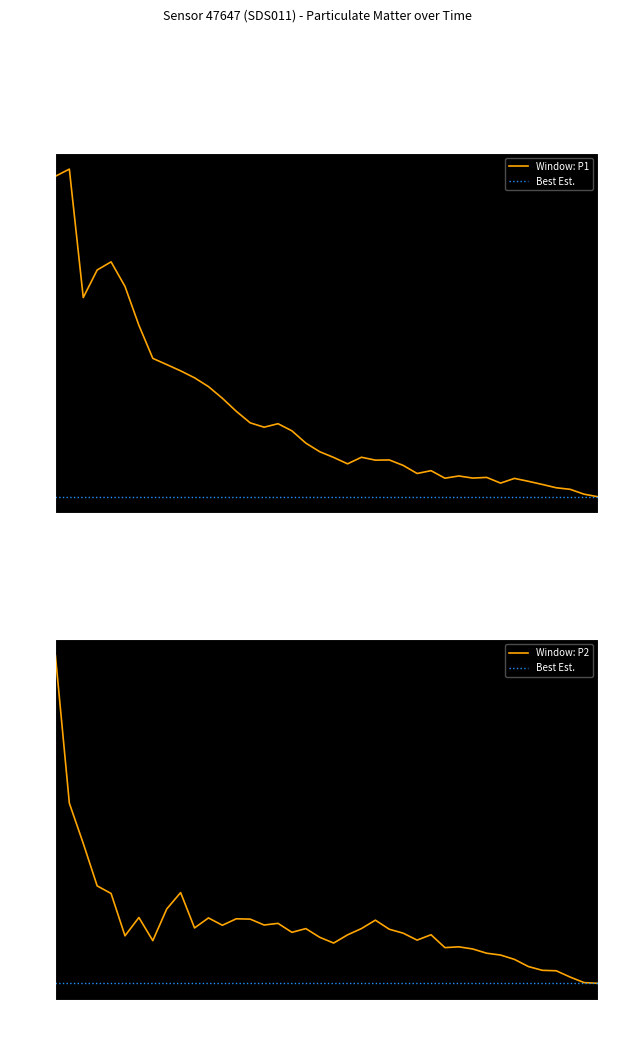

What is the label of the 29th point from the left?

28